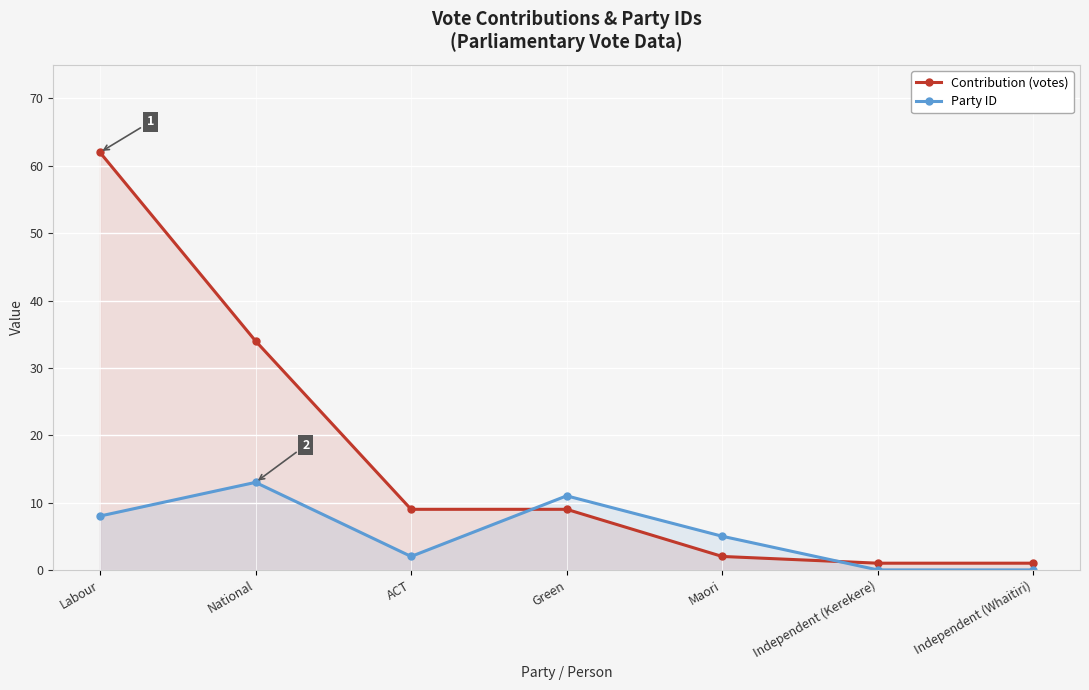

At how many categories does at least one series exceed 34?

1